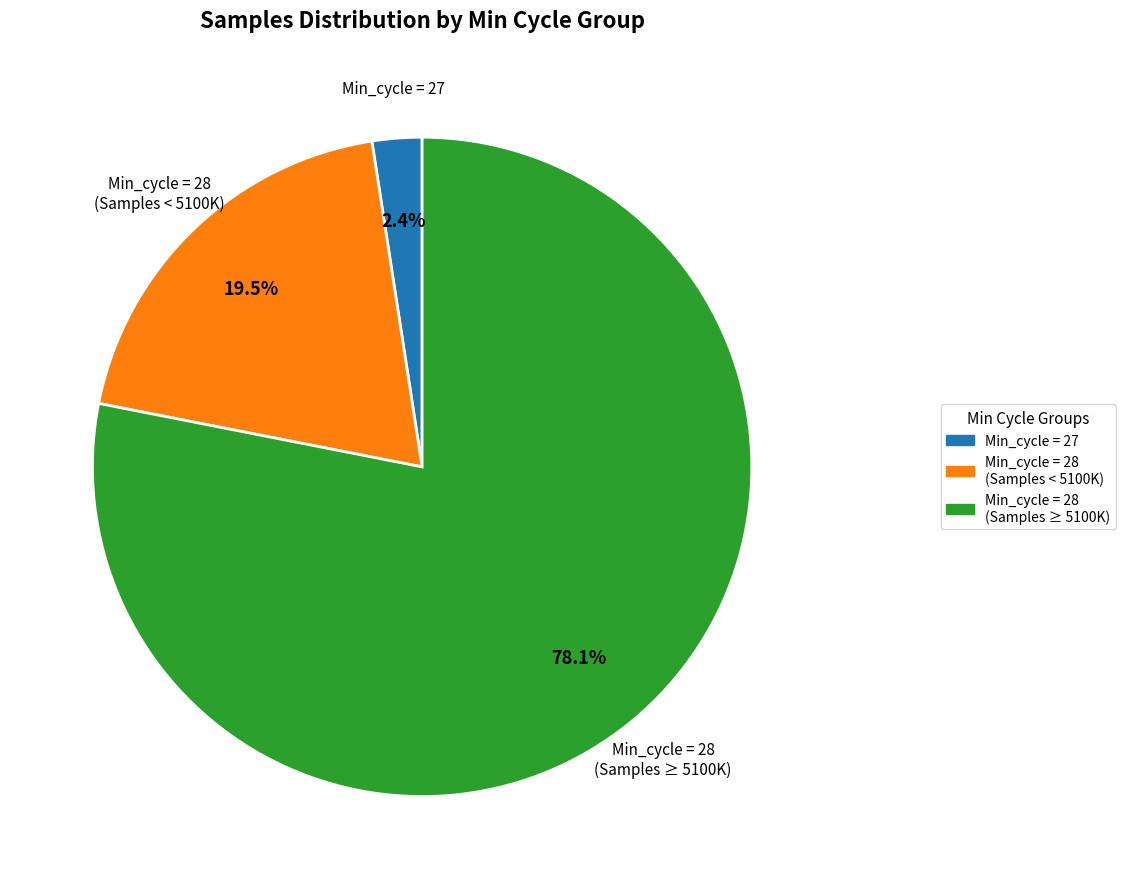

Does any single category account for the majority?

Yes